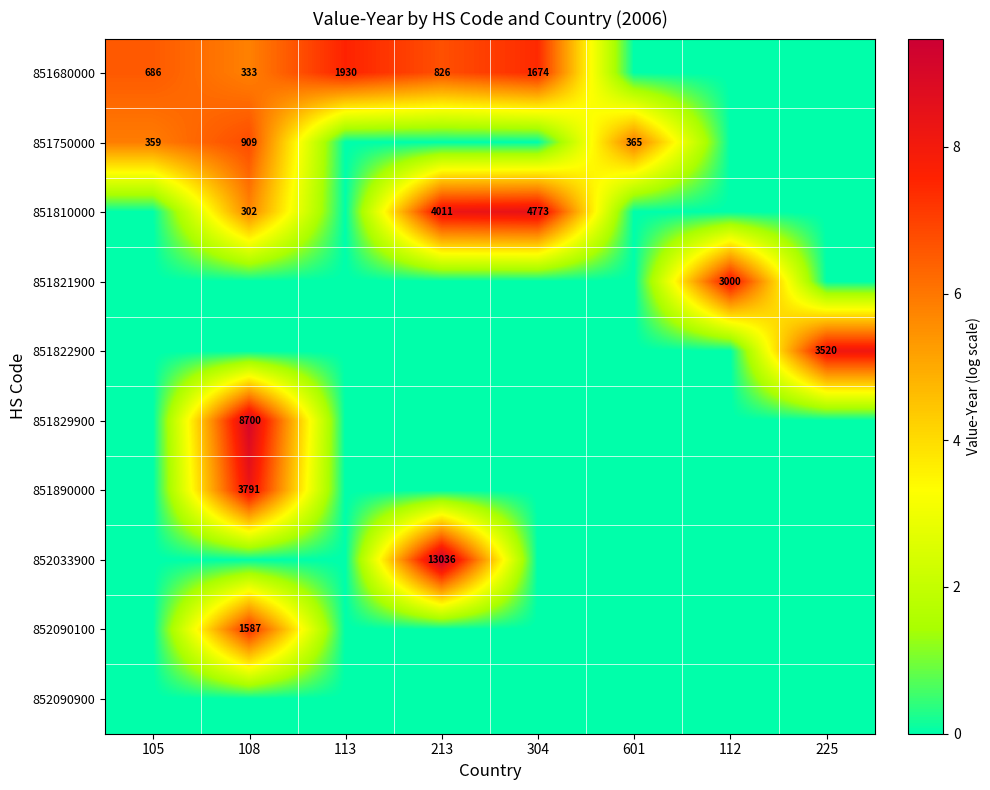

What is the total value across all series at 225?

8.2